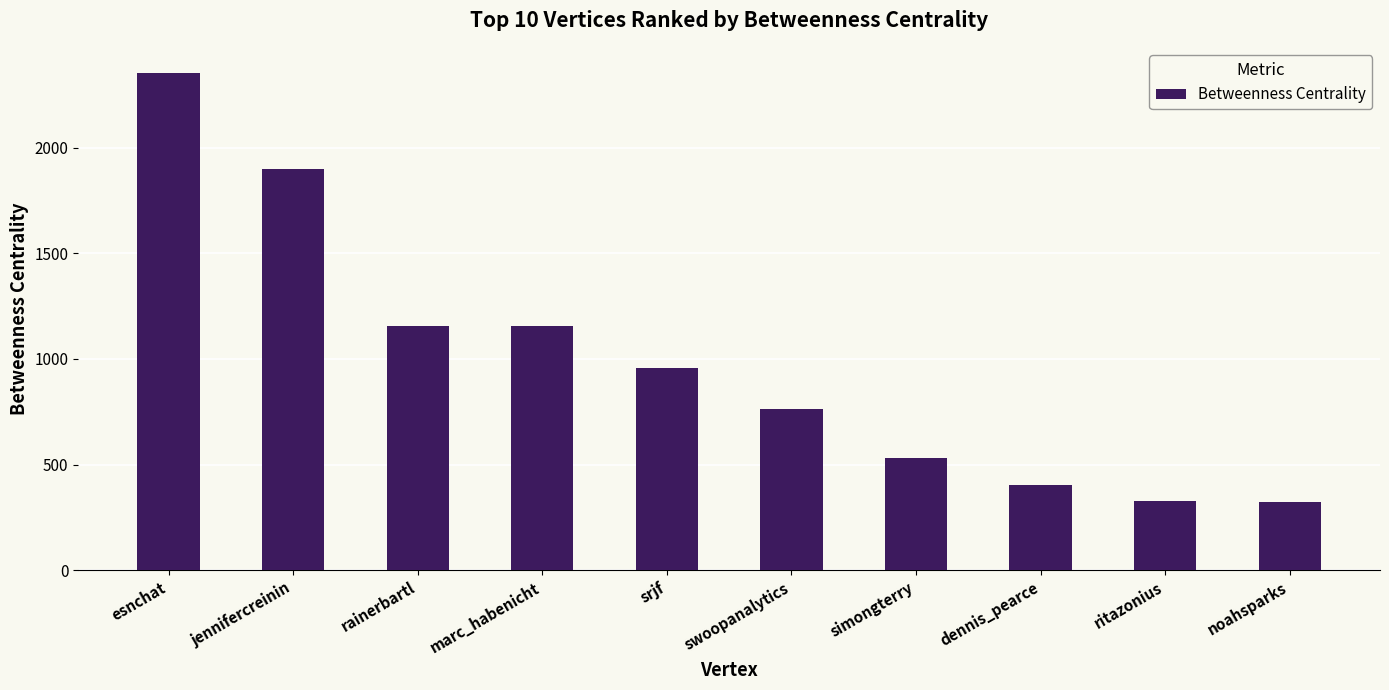

How many values are below 955?

5